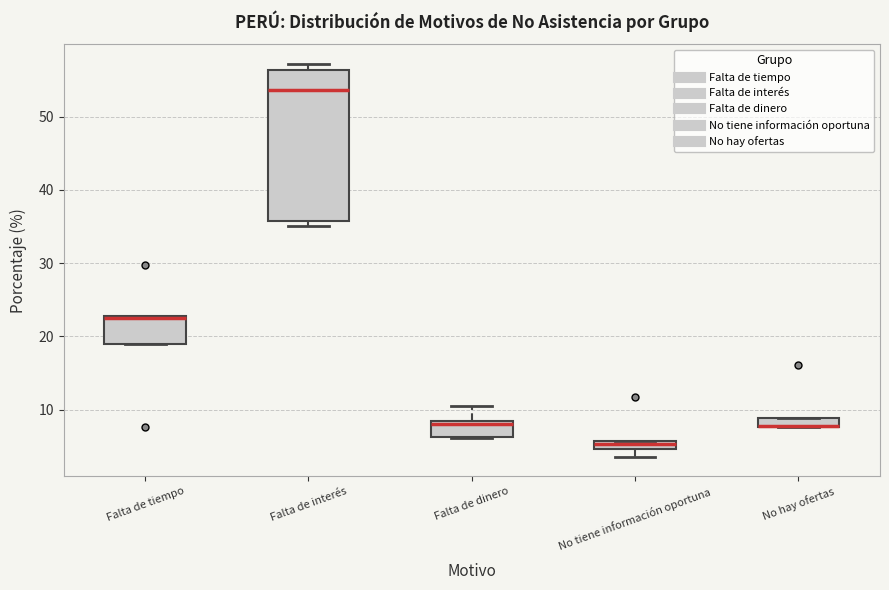

Where is the upper edge of the box for No tiene información oportuna on the y-axis? The values are not printed on the chart, so give them approximately, as read against the axis.

6